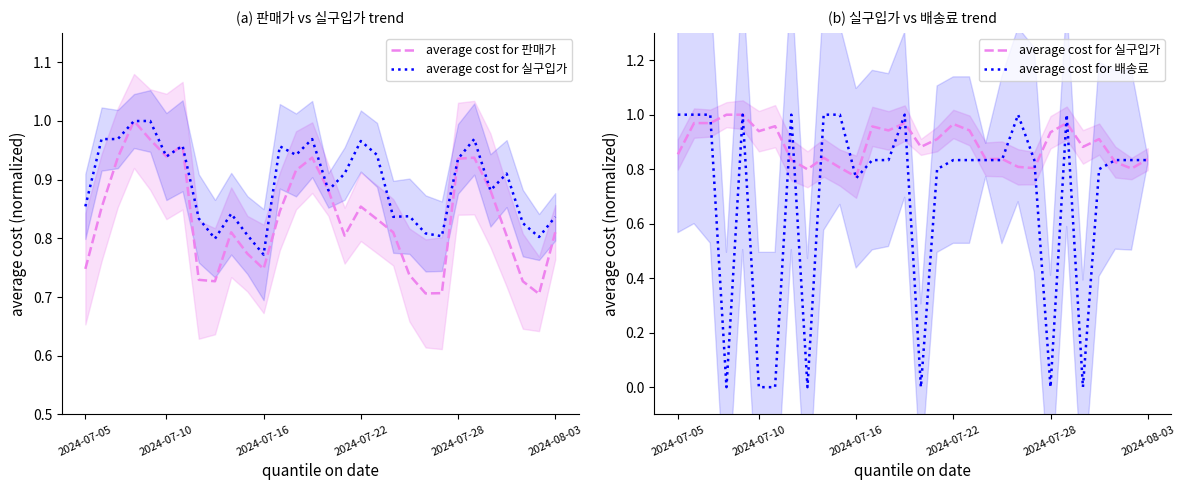

What is the minimum value for average cost for 판매가?

0.7